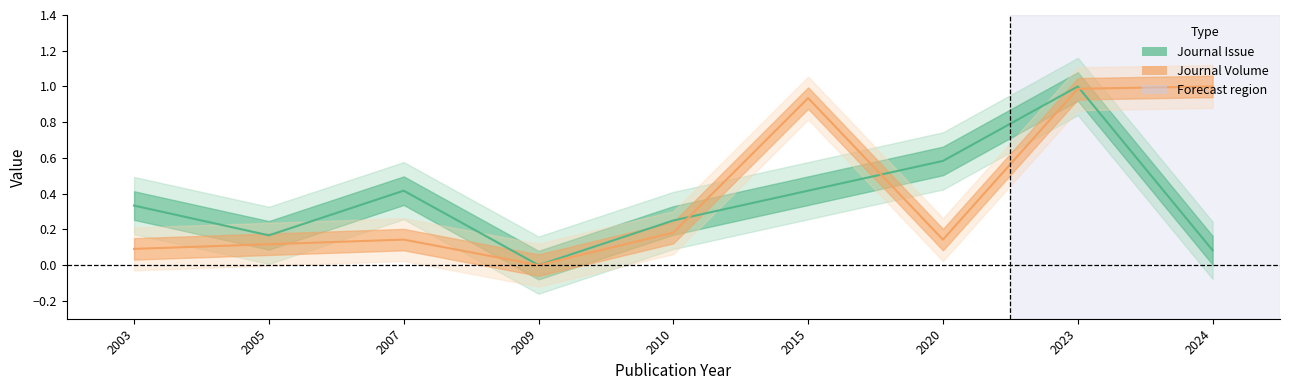

True or false: Journal Issue and Journal Volume cross at least once.

True